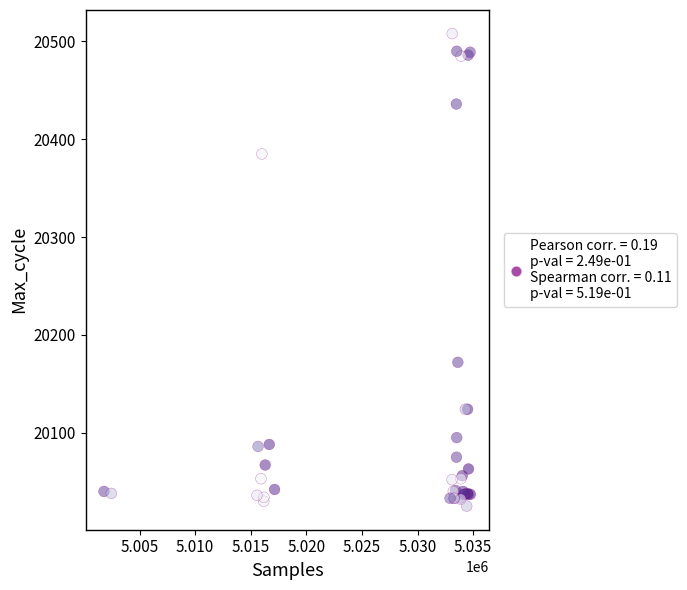

What Y value in the scatter plot is closest to 20266?

20172